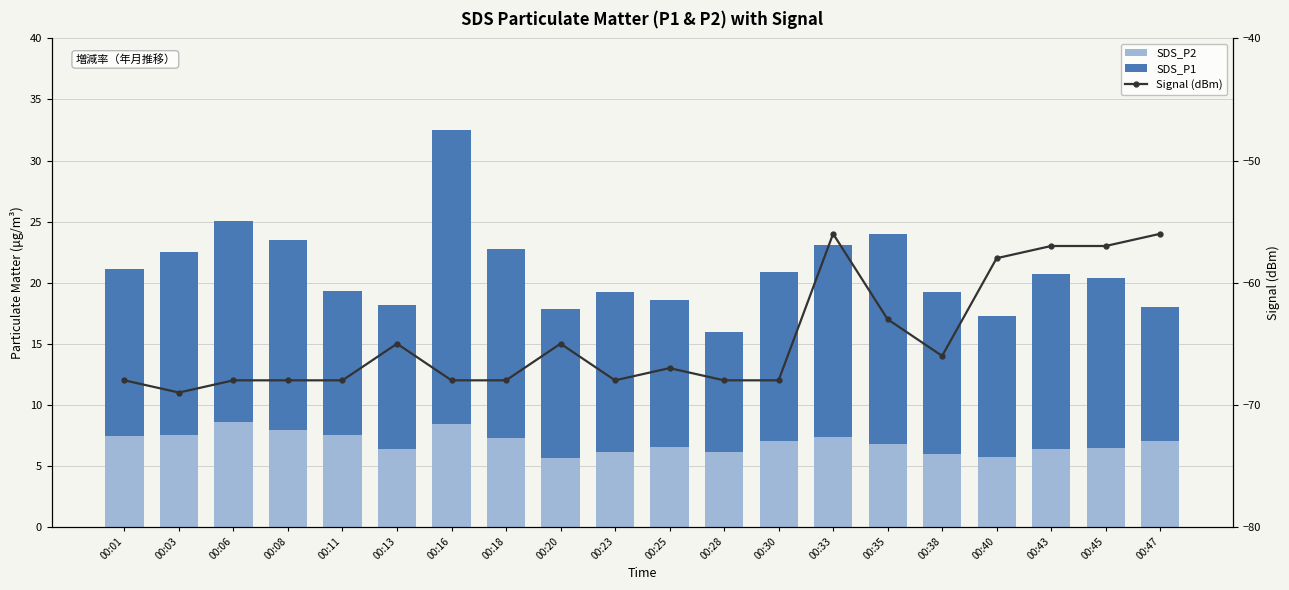

At which label does SDS_P1 first exceed 13?

00:01